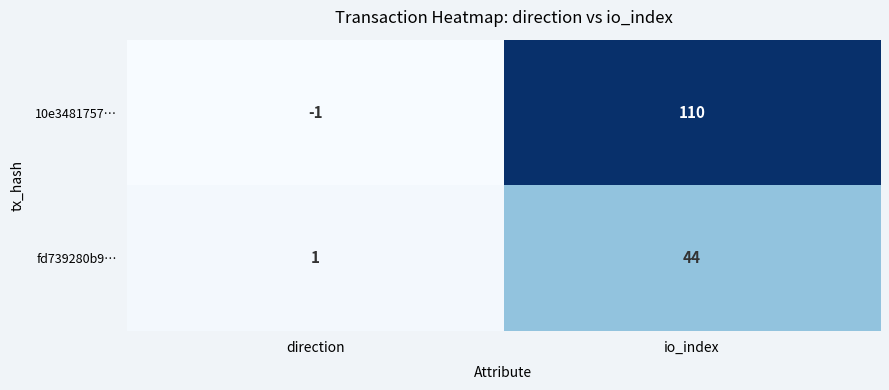

At which label is 10e3481757… closest to 54?

direction